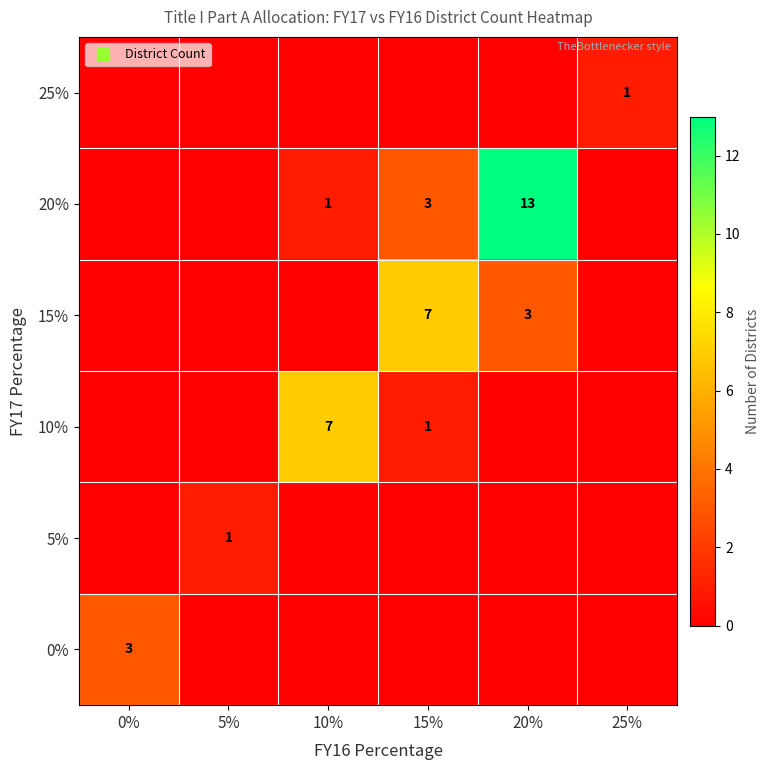

What is the sum of all 15% values?

10